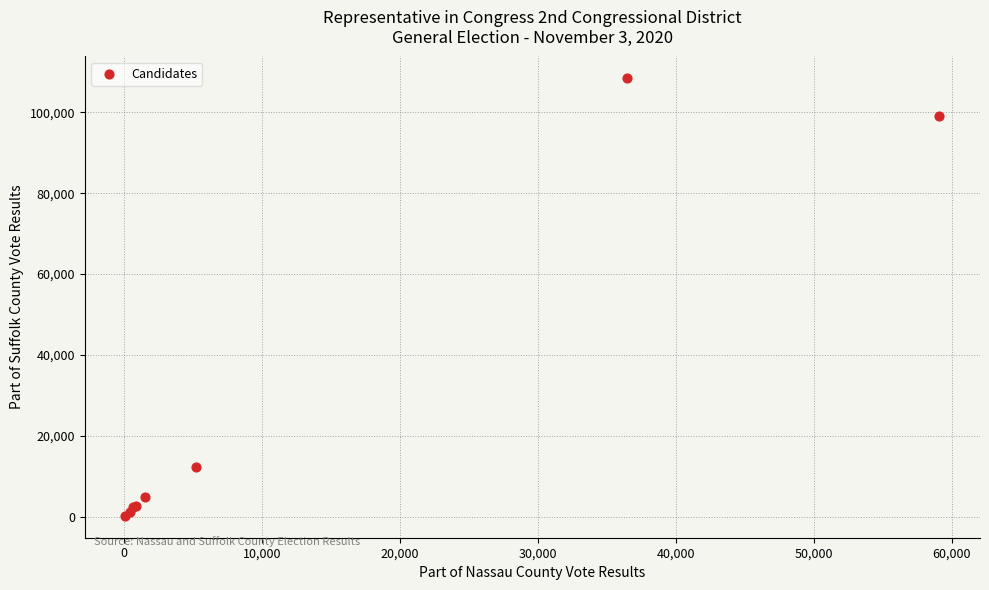

What Y value in the scatter plot is closest to 54317?

12266